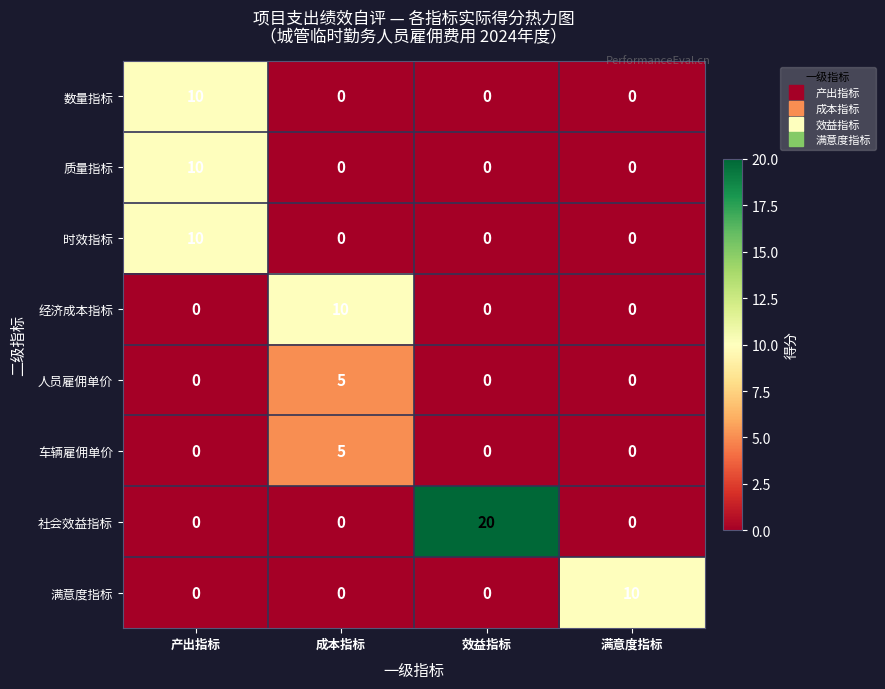

Which label corresponds to the largest value in the chart?

效益指标